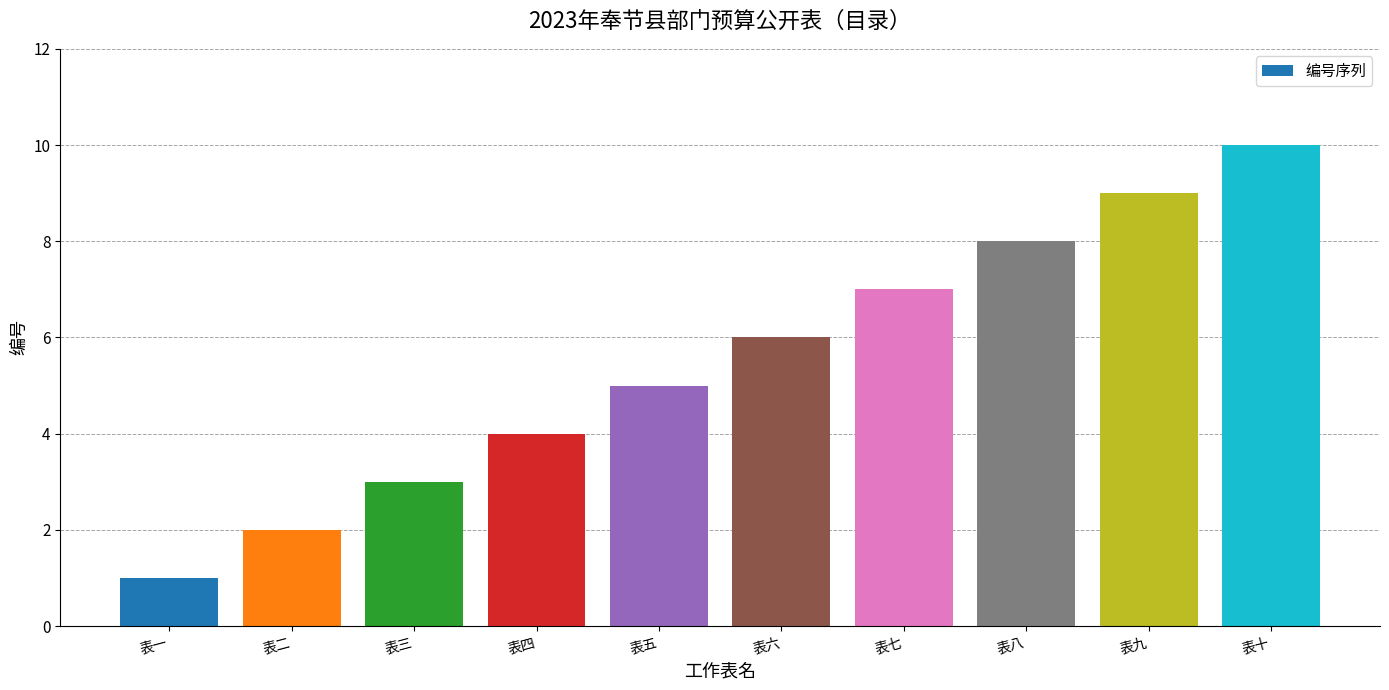

Reading left to right, what are all the values shown in this chart?

表一=1	表二=2	表三=3	表四=4	表五=5	表六=6	表七=7	表八=8	表九=9	表十=10